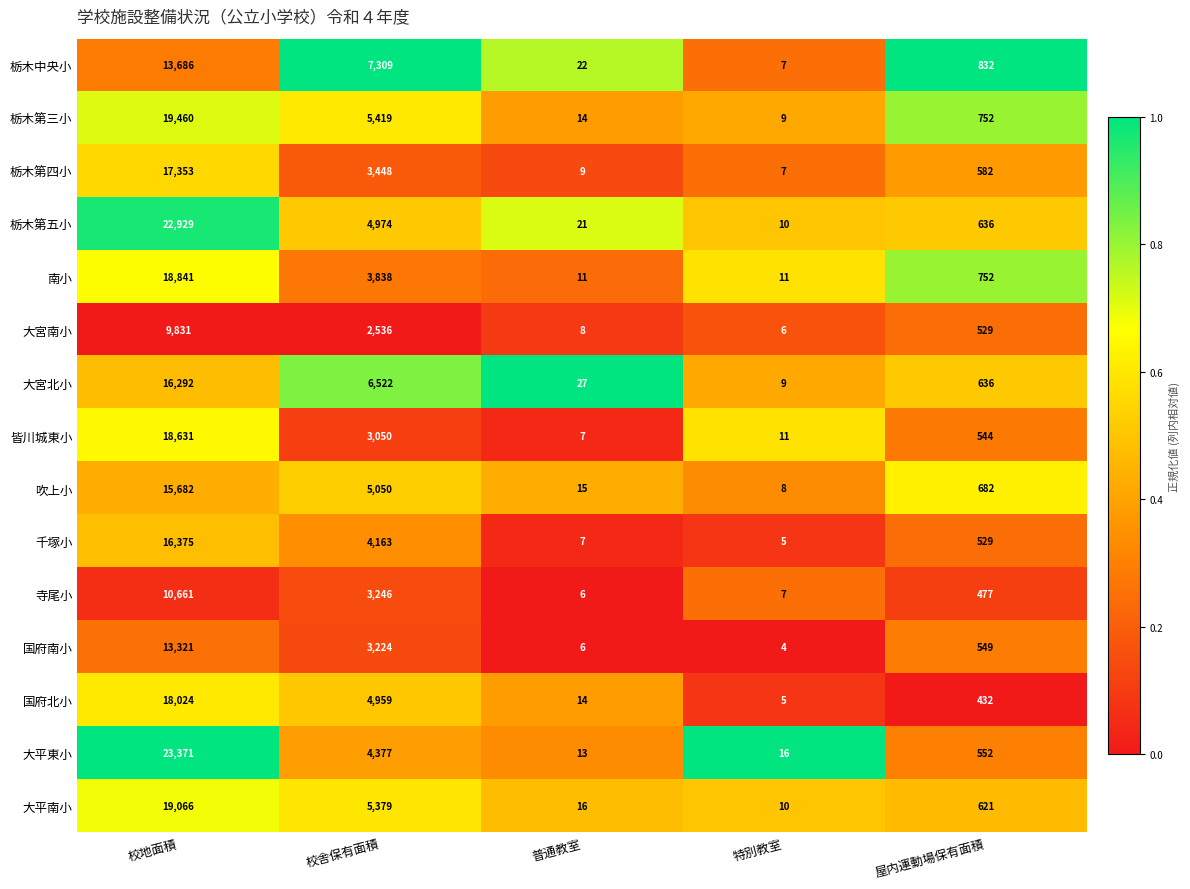

The value of 大平東小 at 特別教室 is 16. True or false?

True